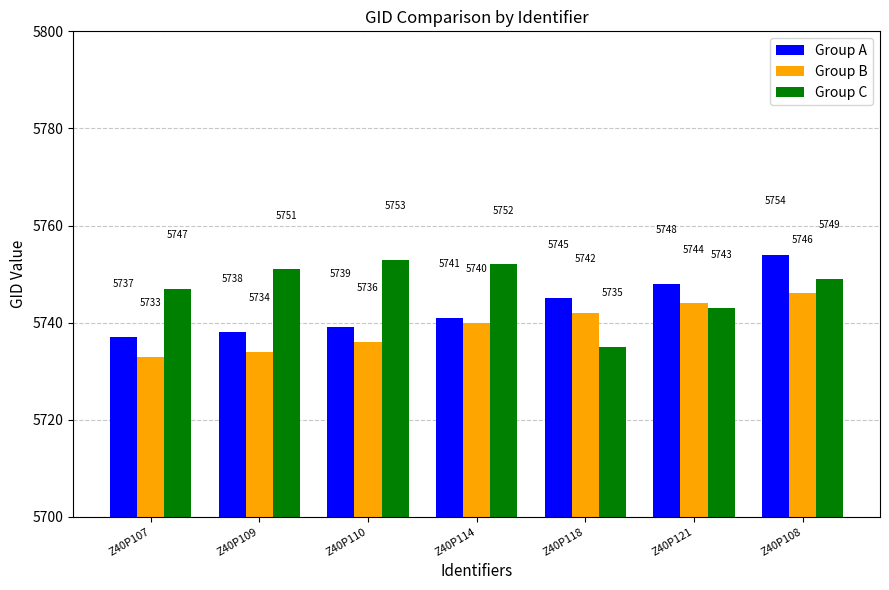

The Group C series shows 5735 at Z40P118. True or false?

True